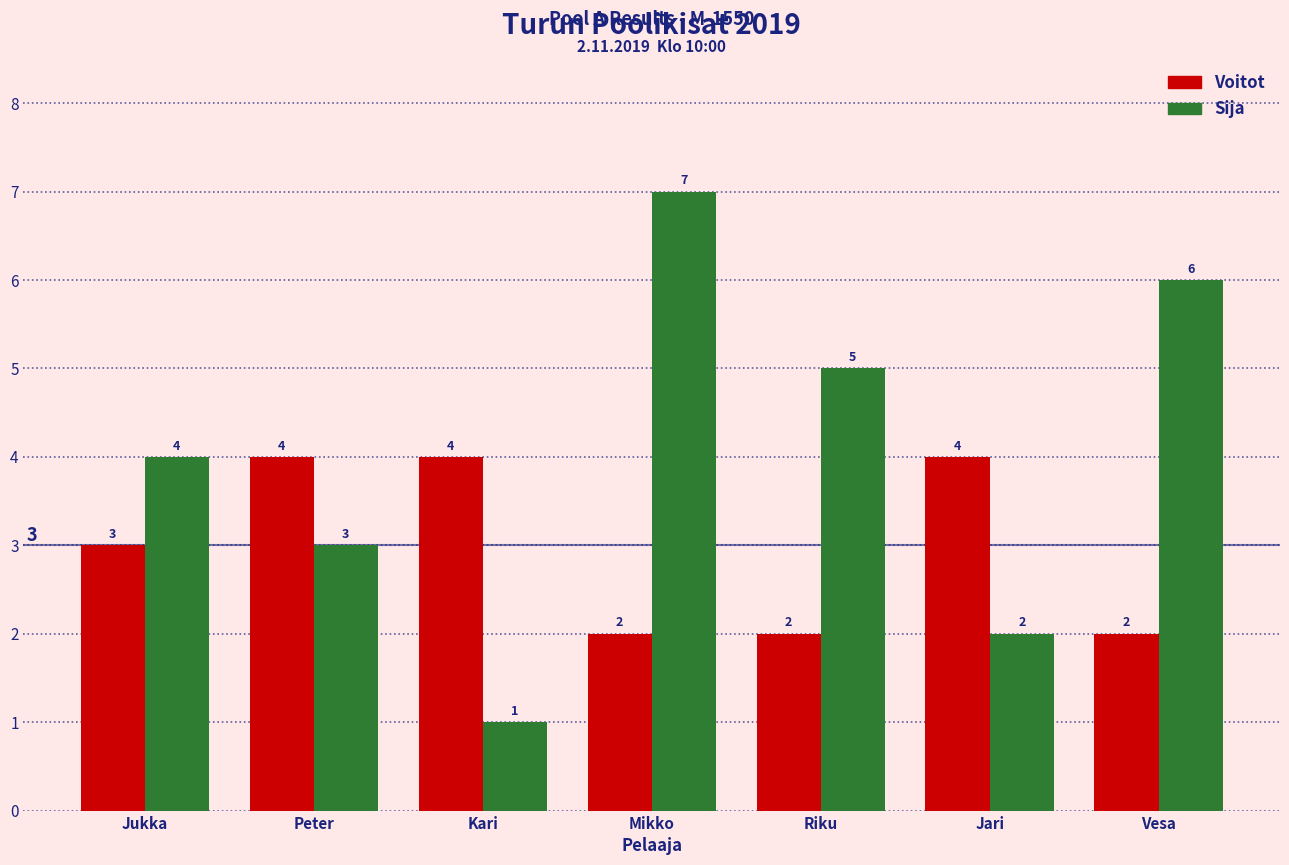

What is the label of the 3rd bar from the left?

Kari